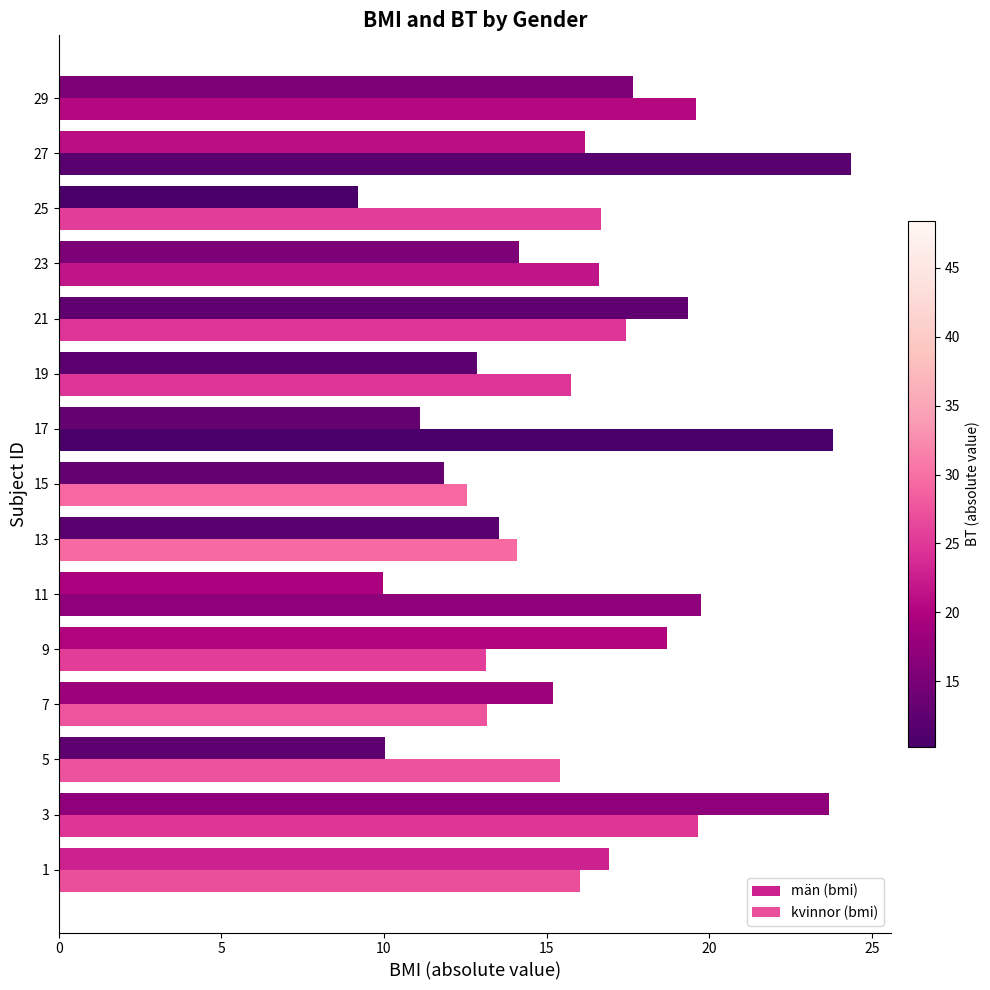

How many series are shown in this chart?

2